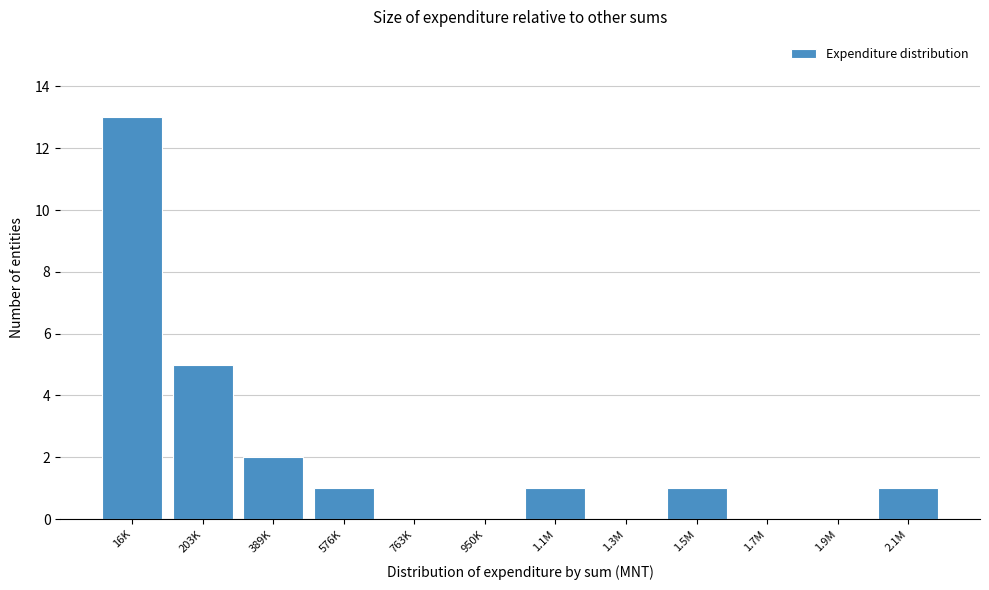

Reading left to right, what are all the values shown in this chart?

16K=13	203K=5	389K=2	576K=1	763K=0	950K=0	1.1M=1	1.3M=0	1.5M=1	1.7M=0	1.9M=0	2.1M=1